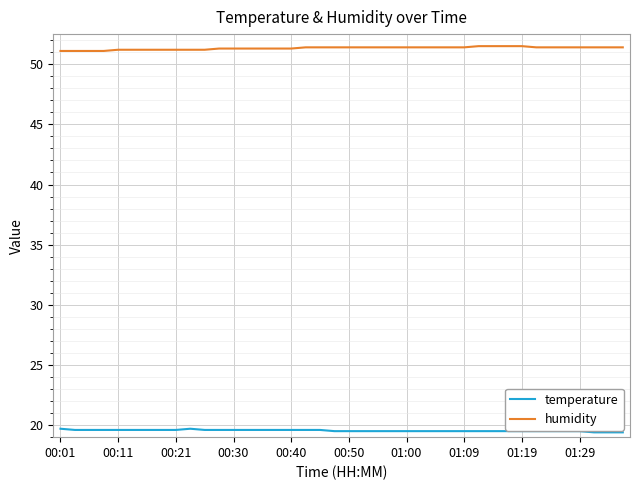

What is the greatest value displayed?

51.5